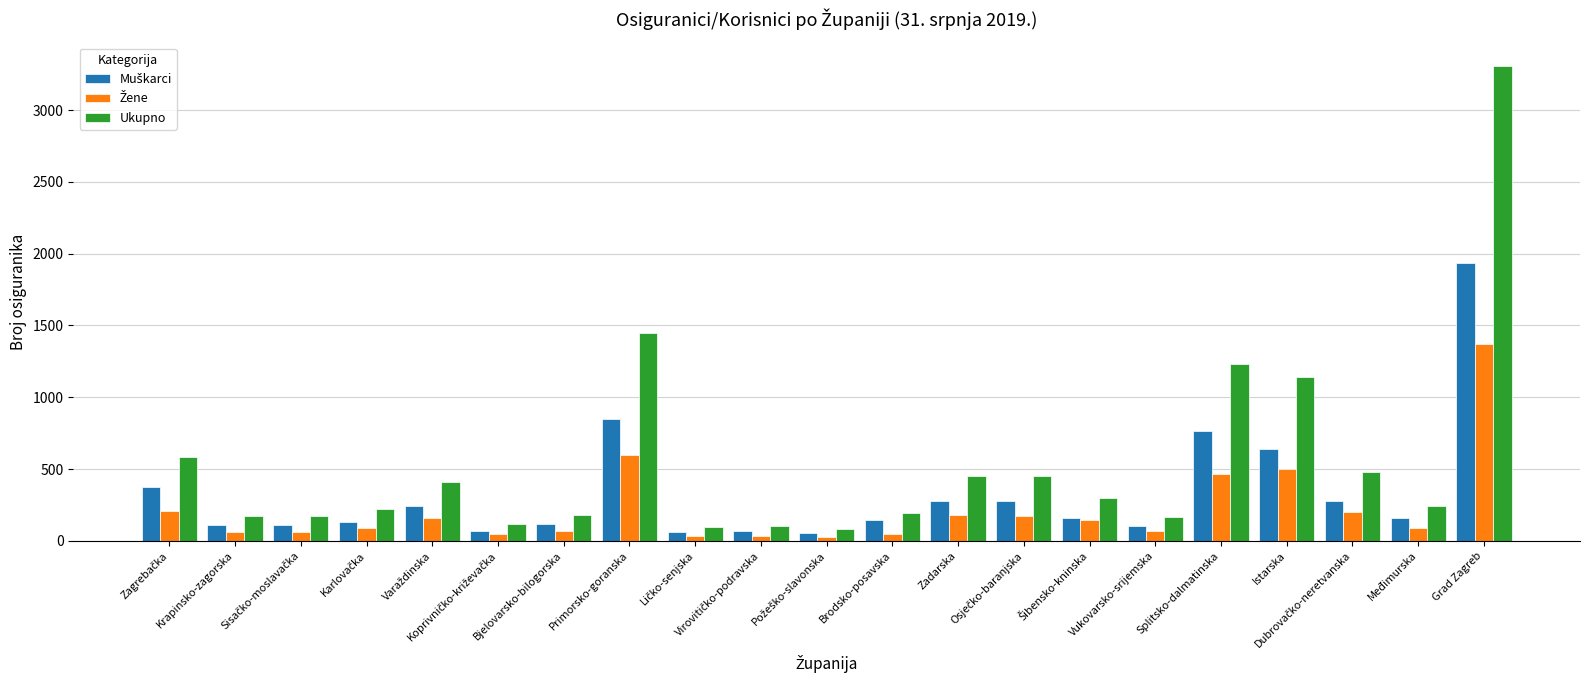

At which category does the chart reach its peak across all series?

Grad Zagreb